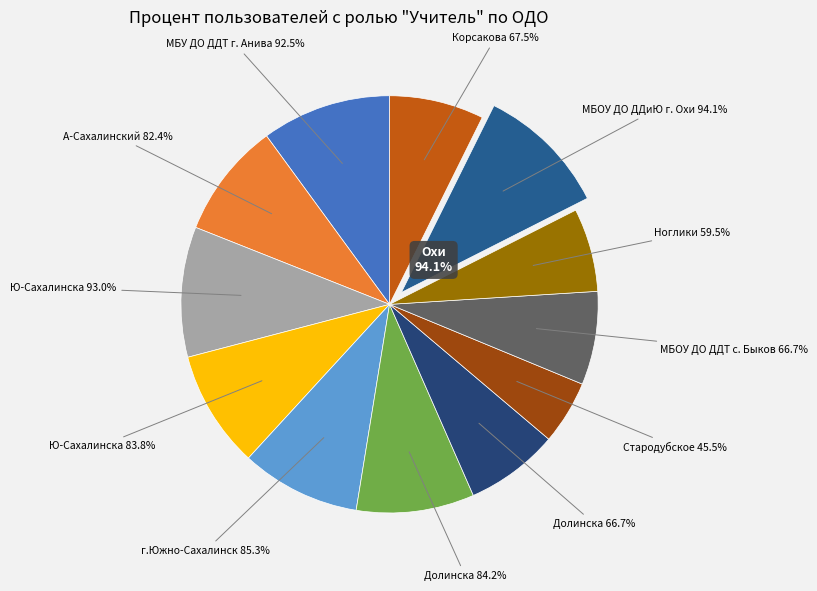

To the nearest percent, what is the average slice percentage?

8%